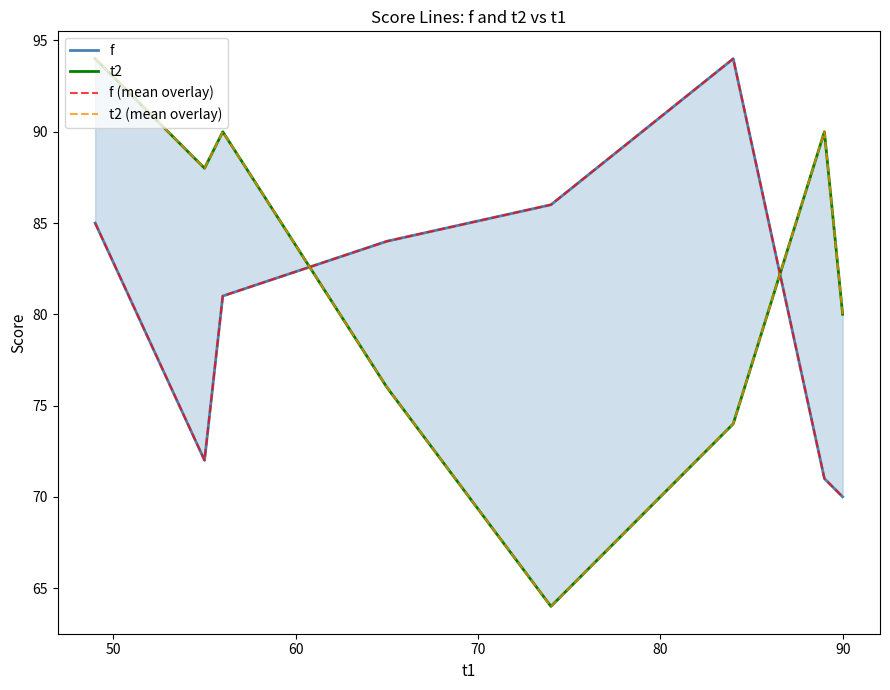

How many lines are shown in the chart?

4